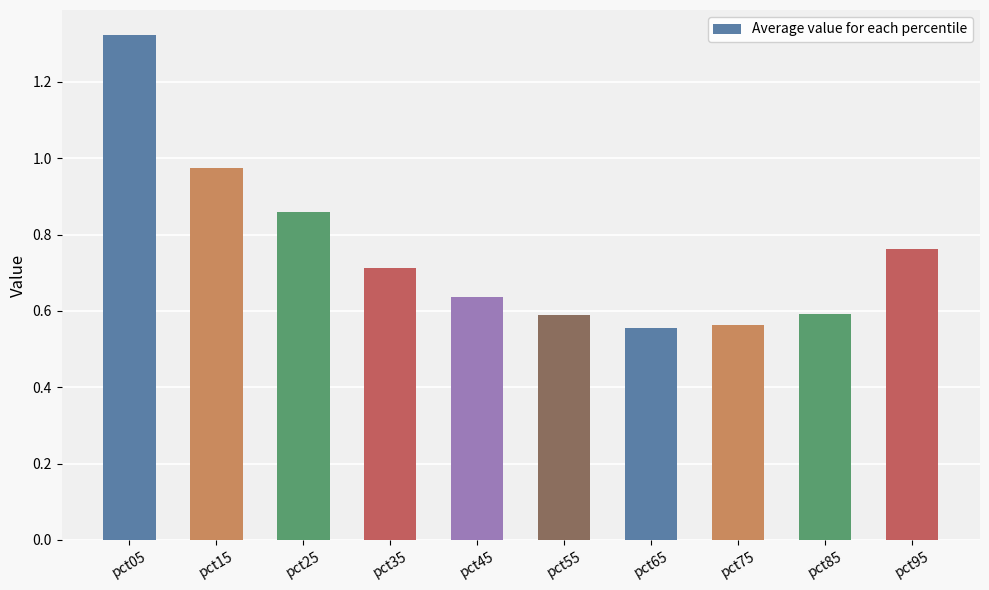

Is it true that the value at pct65 is 0.6?

True